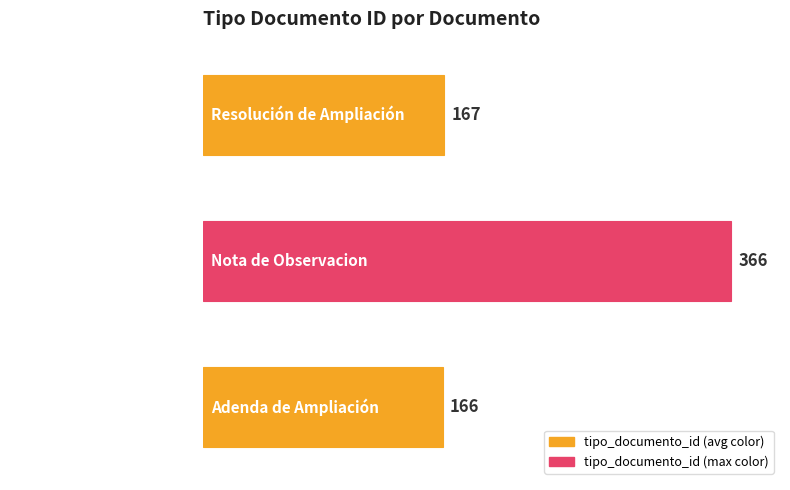

What is the average value?

233